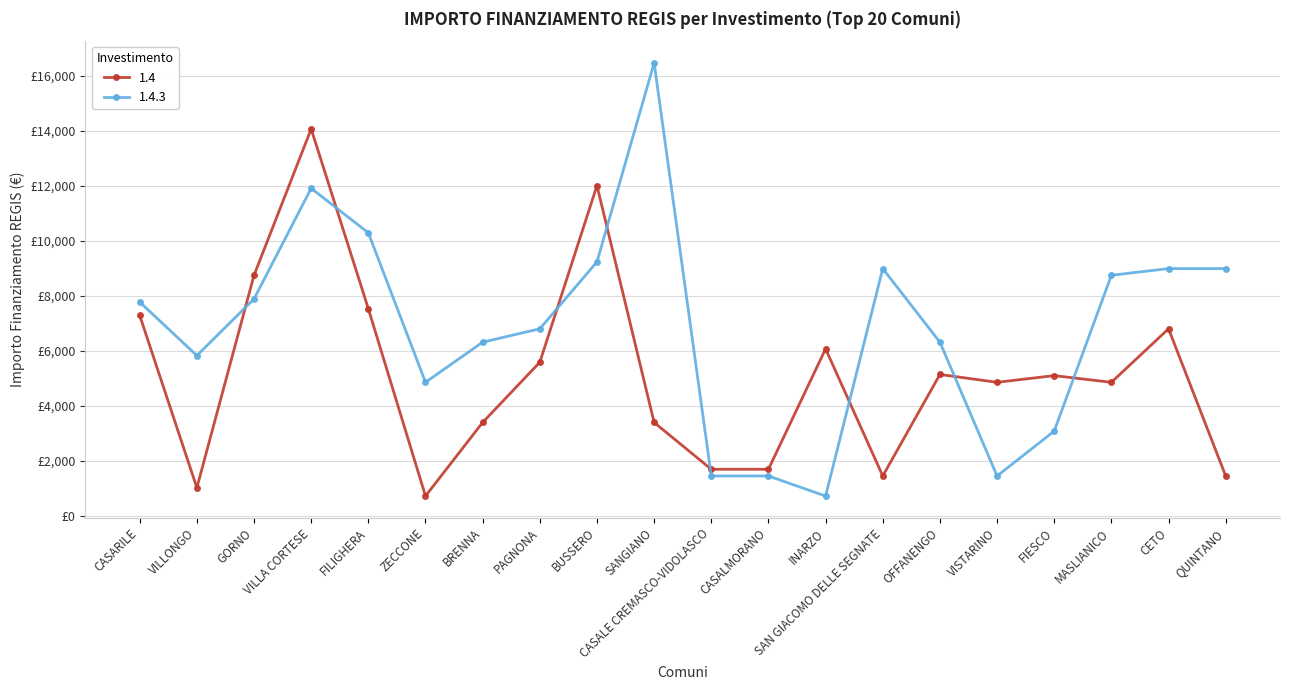

The 1.4.3 series shows 8991 at CETO. True or false?

True